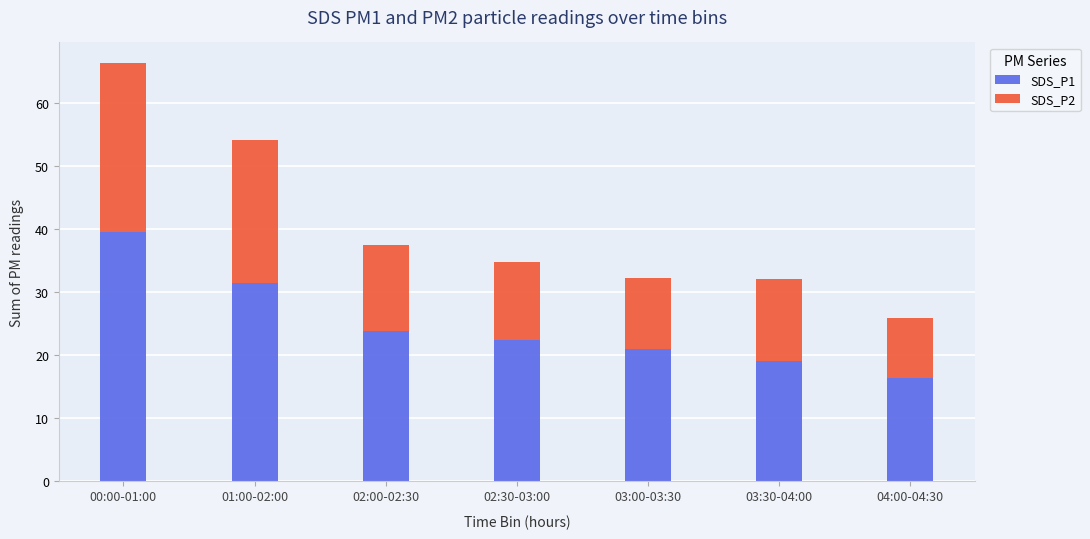

True or false: SDS_P1 has a value of 43.1 at 01:00-02:00.

False